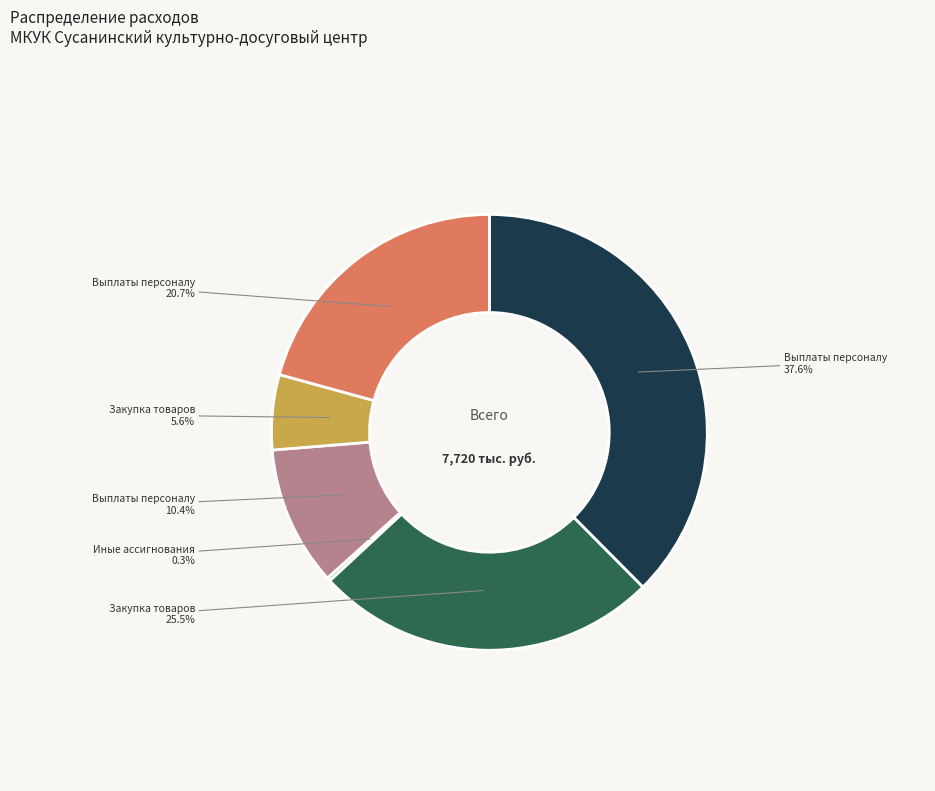

Does any single category account for the majority?

No